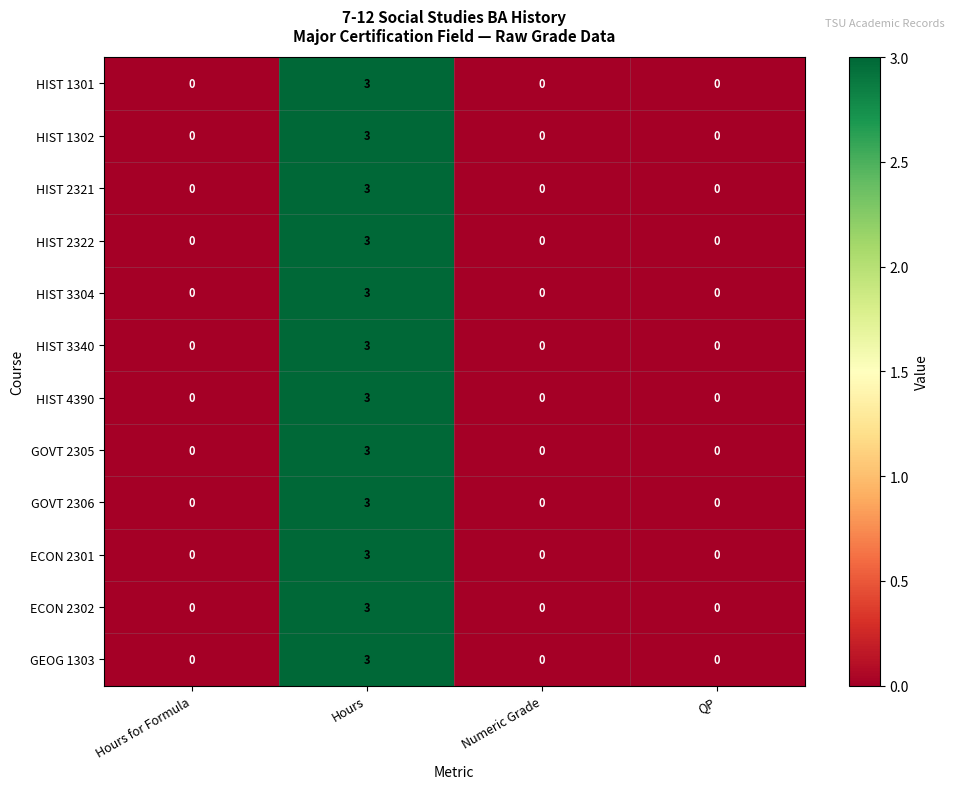

True or false: ECON 2302 has a value of 2 at Hours.

False